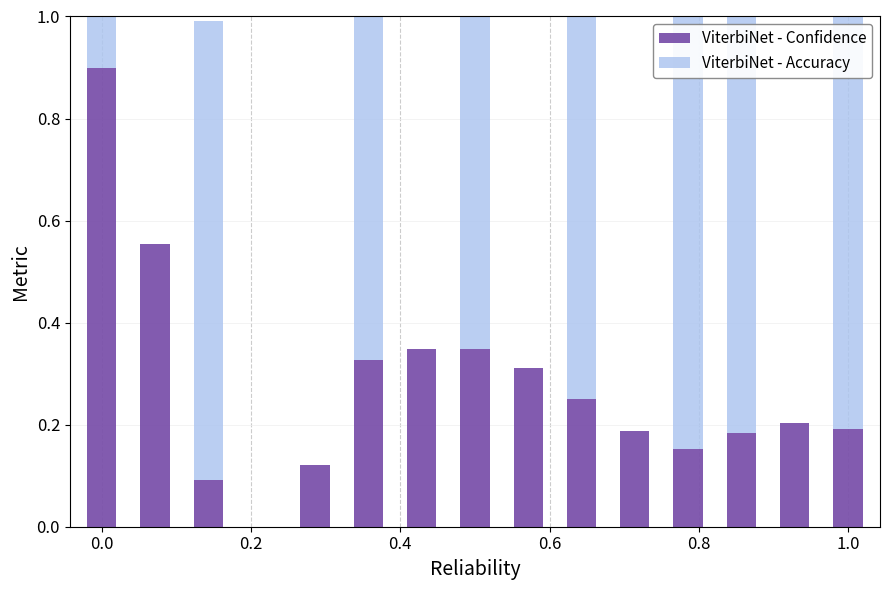

Is it true that ViterbiNet - Accuracy equals 0.4 at 0.4?

False